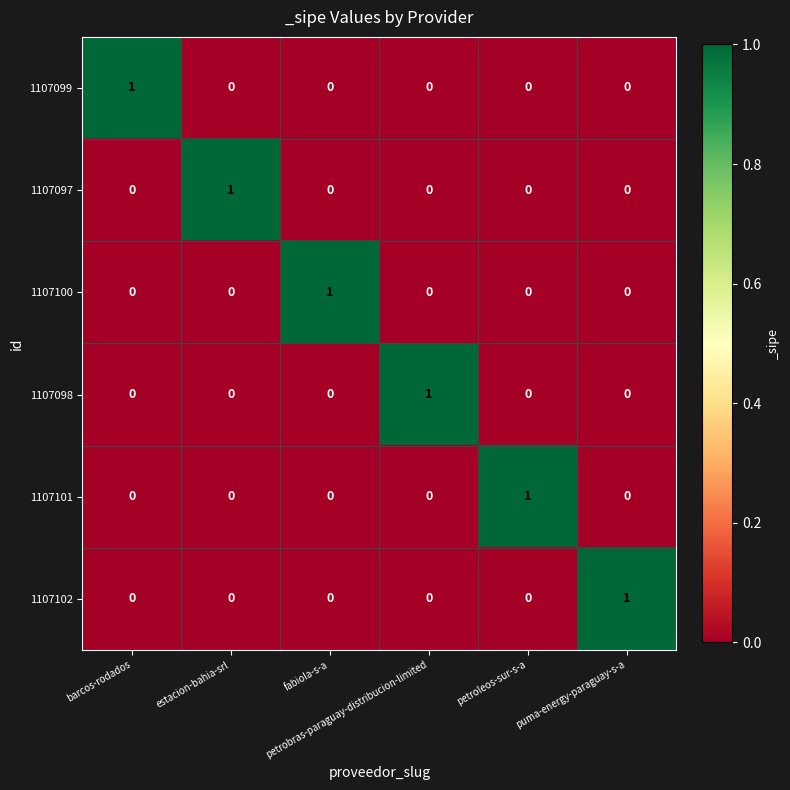

At how many categories does at least one series exceed 0?

6